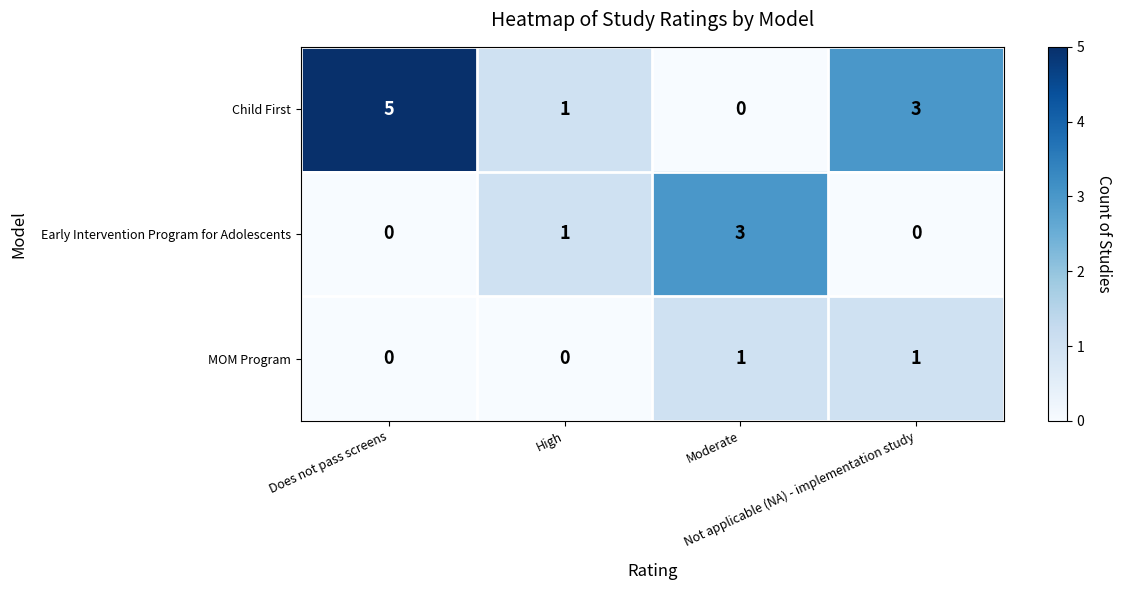

Which series has the widest spread of values?

Child First